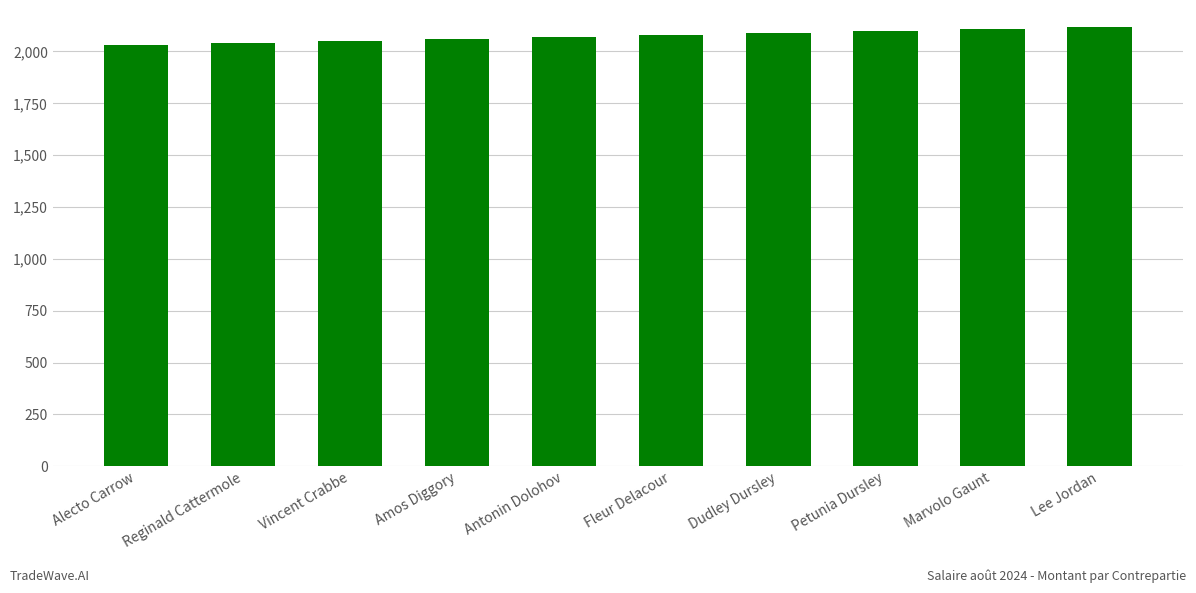

What is the maximum value shown in the chart?

2120